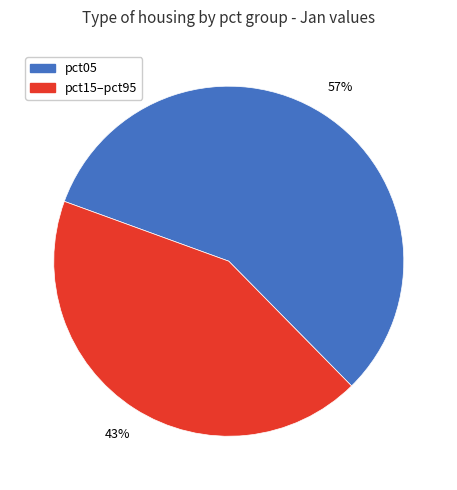

To the nearest percent, what is the difference between the largest and smallest slice percentages?

14%